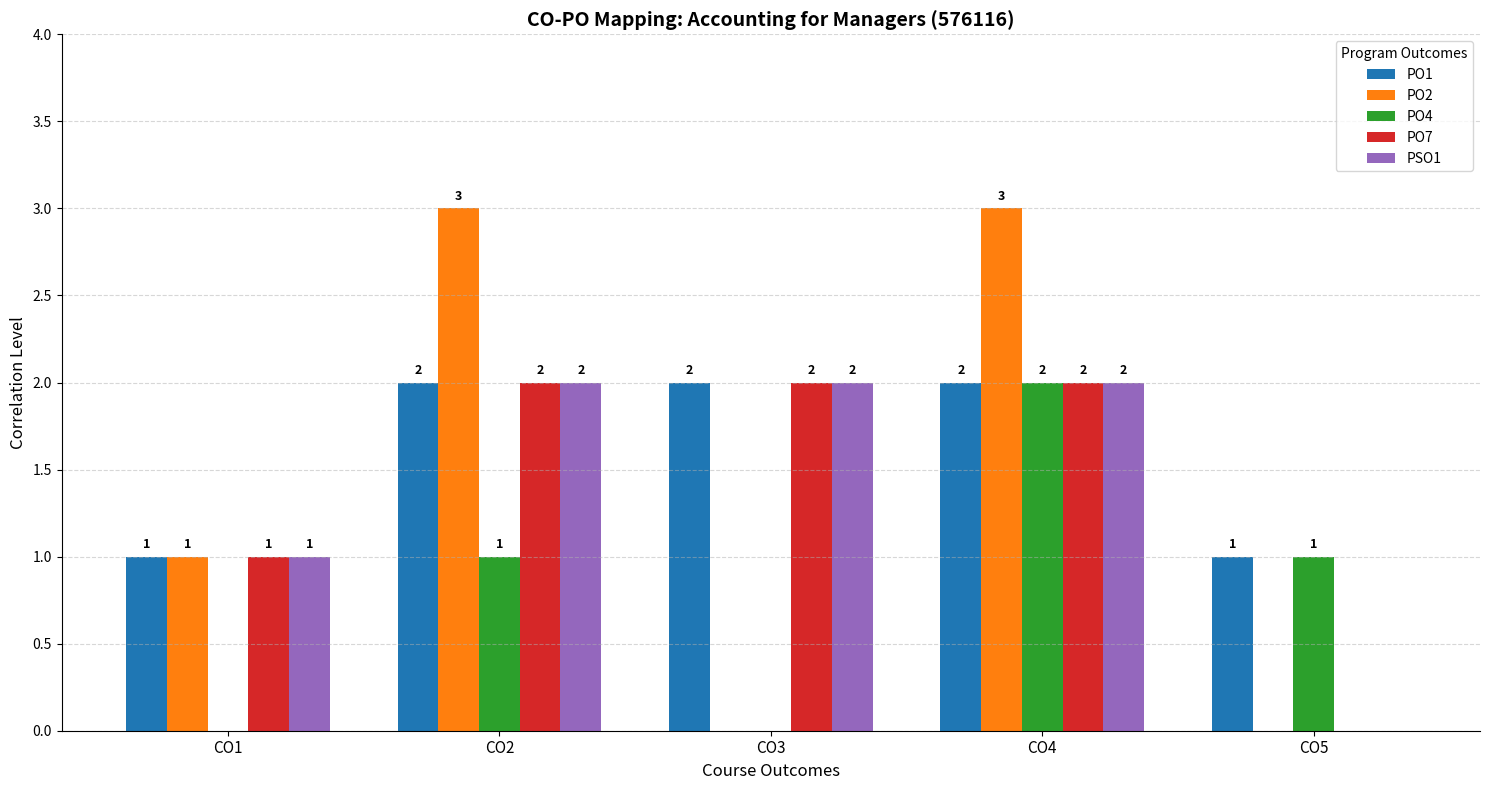

What is the sum of the PSO1 values at CO2 and CO1?

3